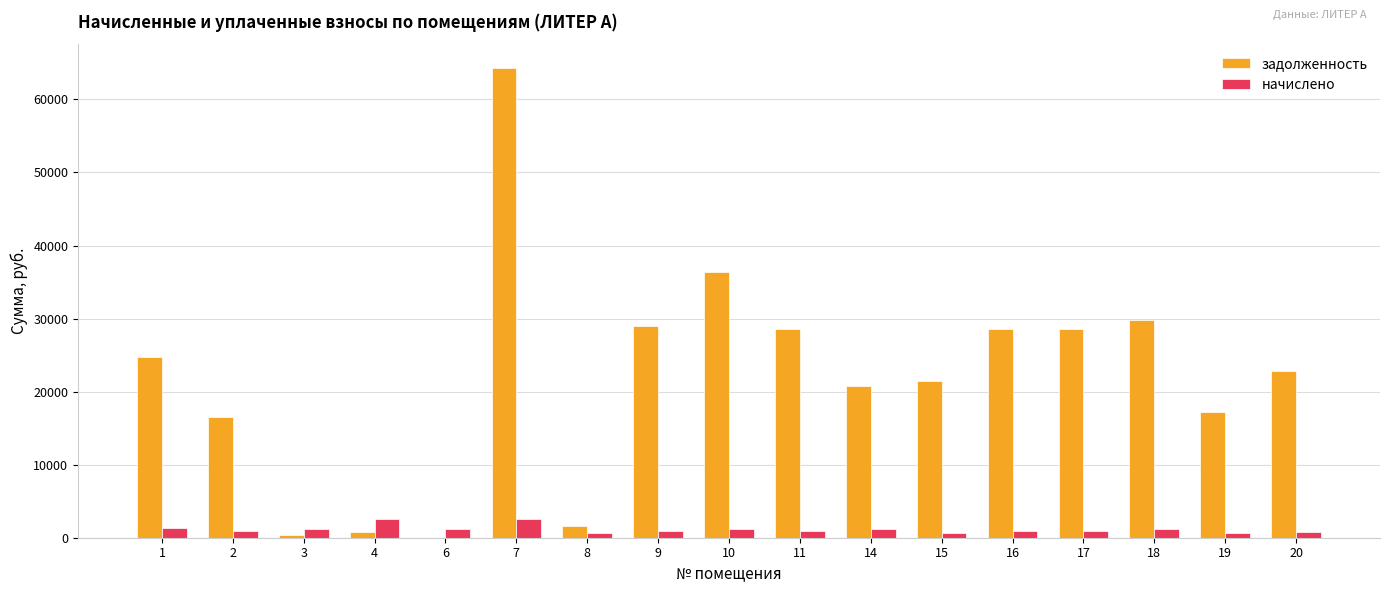

What is the sum of all задолженность values?

371380.2